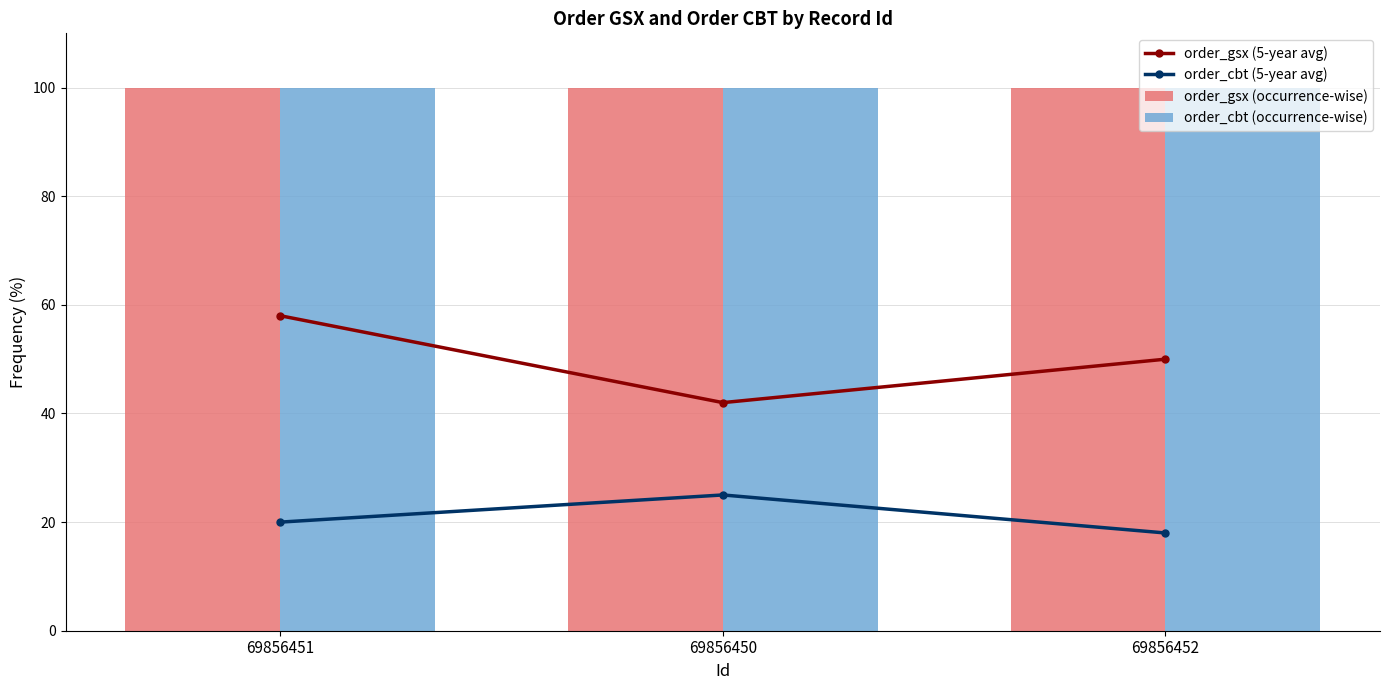

The order_cbt (occurrence-wise) series shows 100.0 at 69856451. True or false?

True